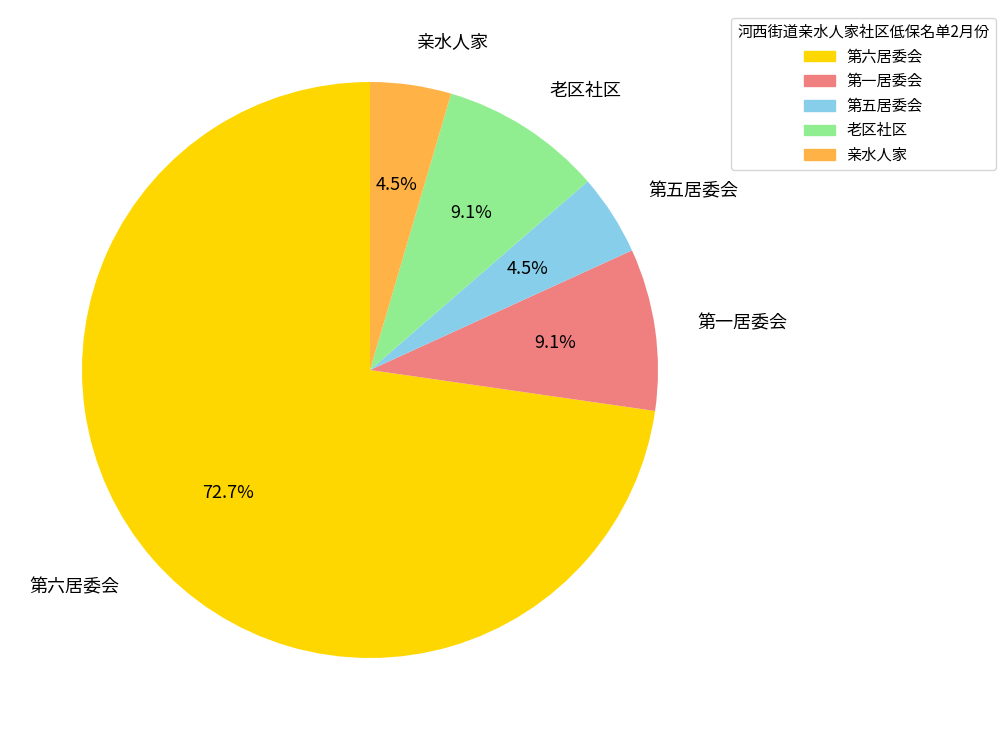

Between 第一居委会 and 第六居委会, which is larger?

第六居委会